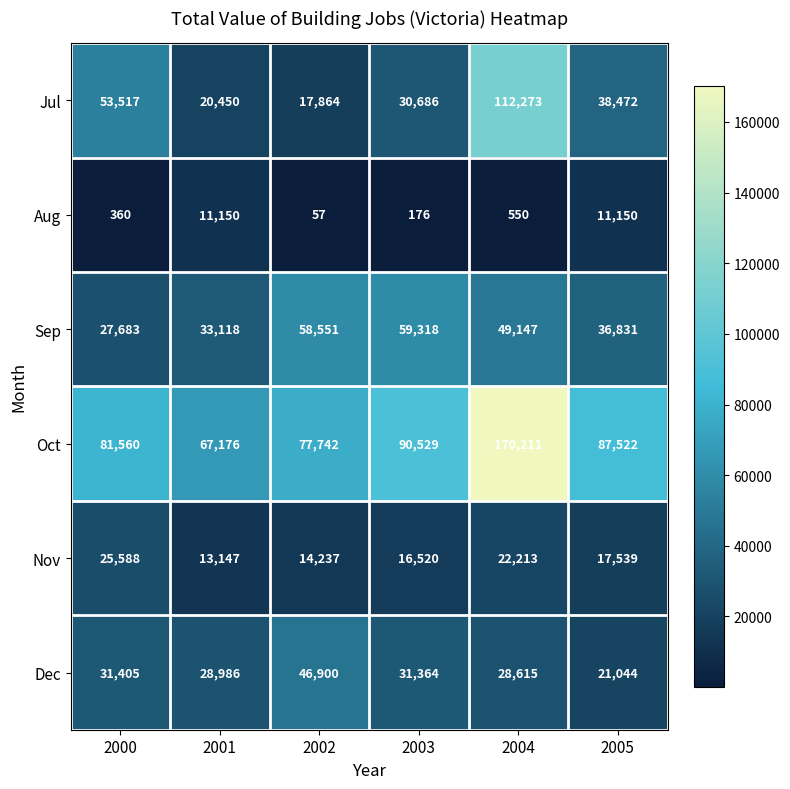

The value of Oct at 2001 is 67176. True or false?

True